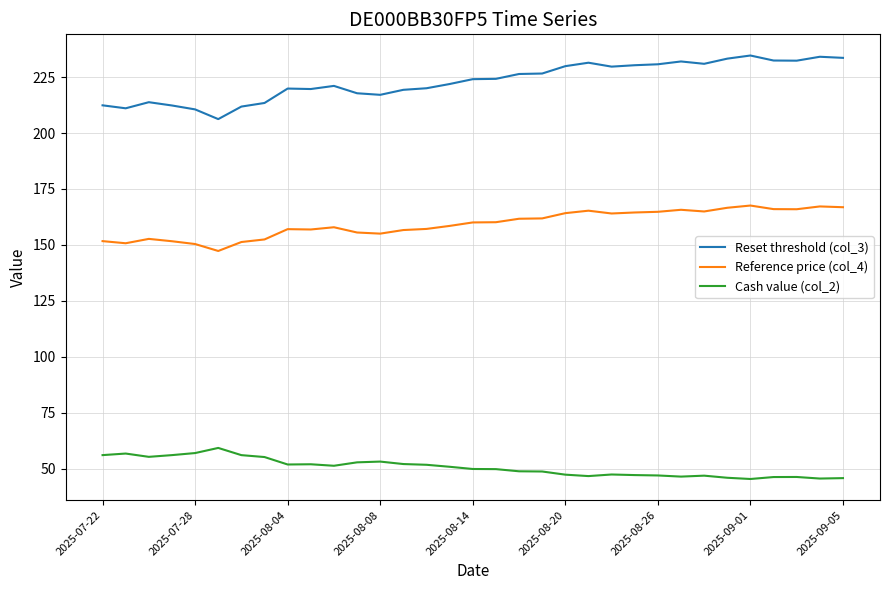

Which series has the largest total across all categories?

Reset threshold (col_3)